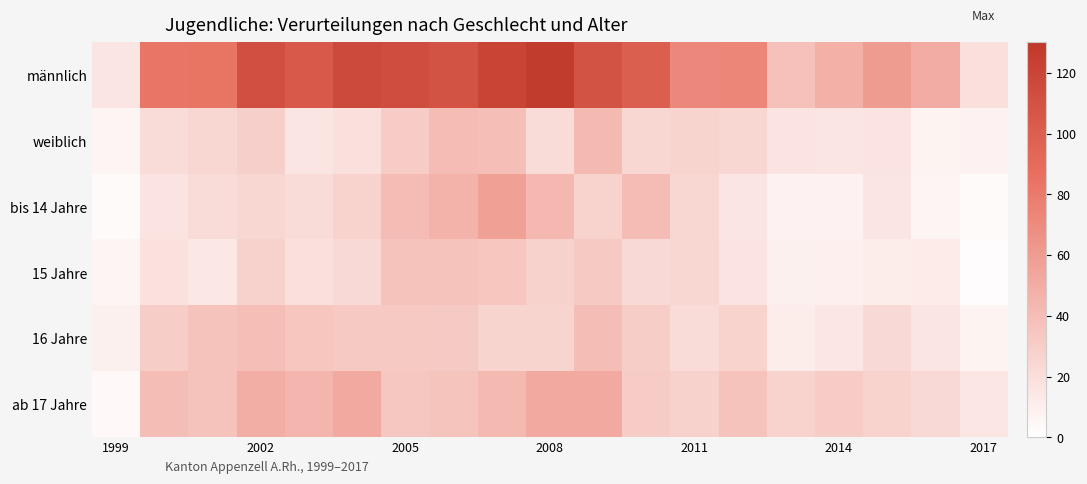

List the series in order of their peak value, lowest first.

15 Jahre, 16 Jahre, weiblich, ab 17 Jahre, bis 14 Jahre, männlich